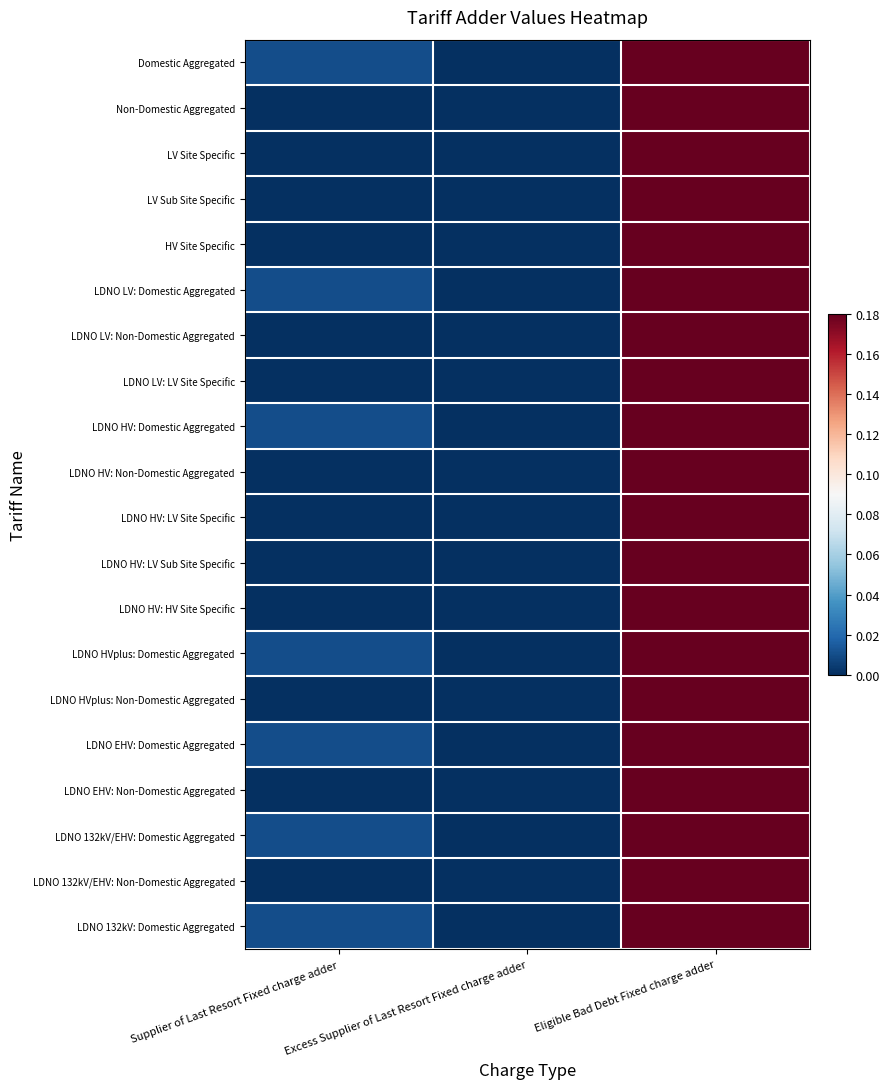

What is the total value across all series at Supplier of Last Resort Fixed charge adder?

0.1